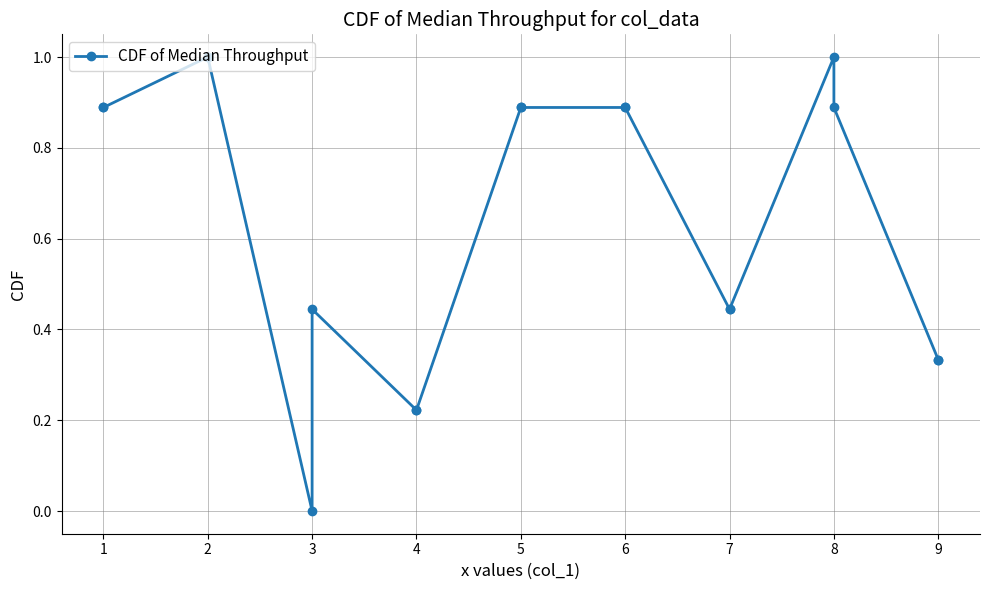

Is it true that the value at 2 is 0.4?

False